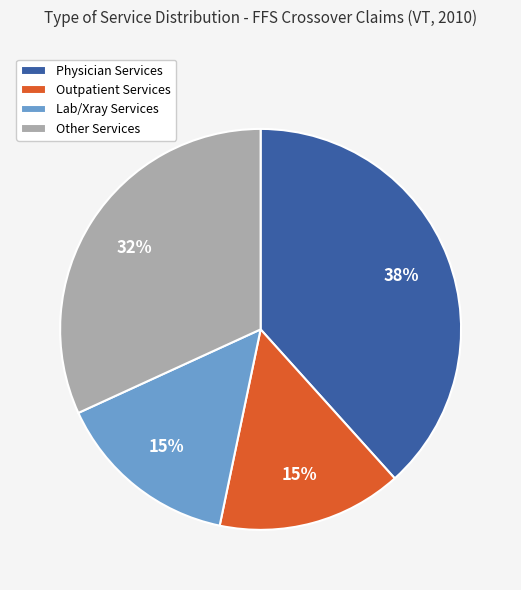

Between Other Services and Physician Services, which is larger?

Physician Services